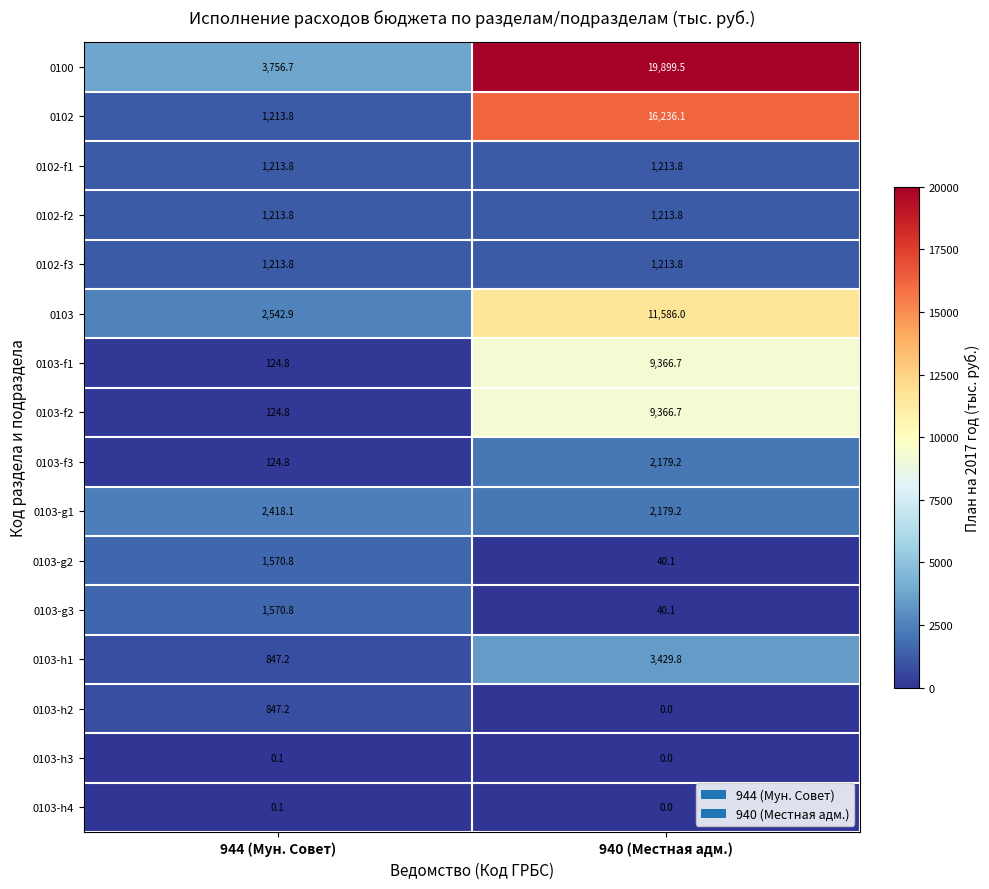

What is the total value across all series at 944 (Мун. Совет)?

18783.5